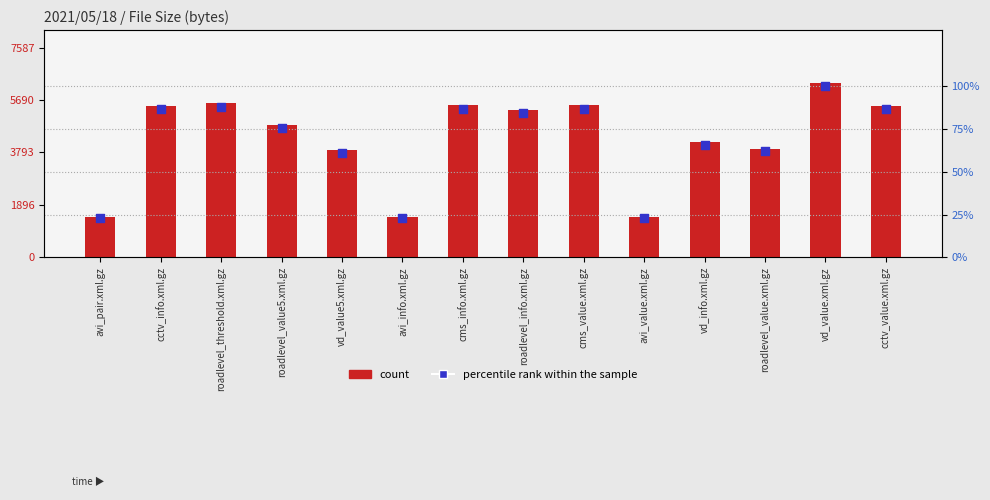

What is the total value across all series at cctv_info.xml.gz?

5566.7